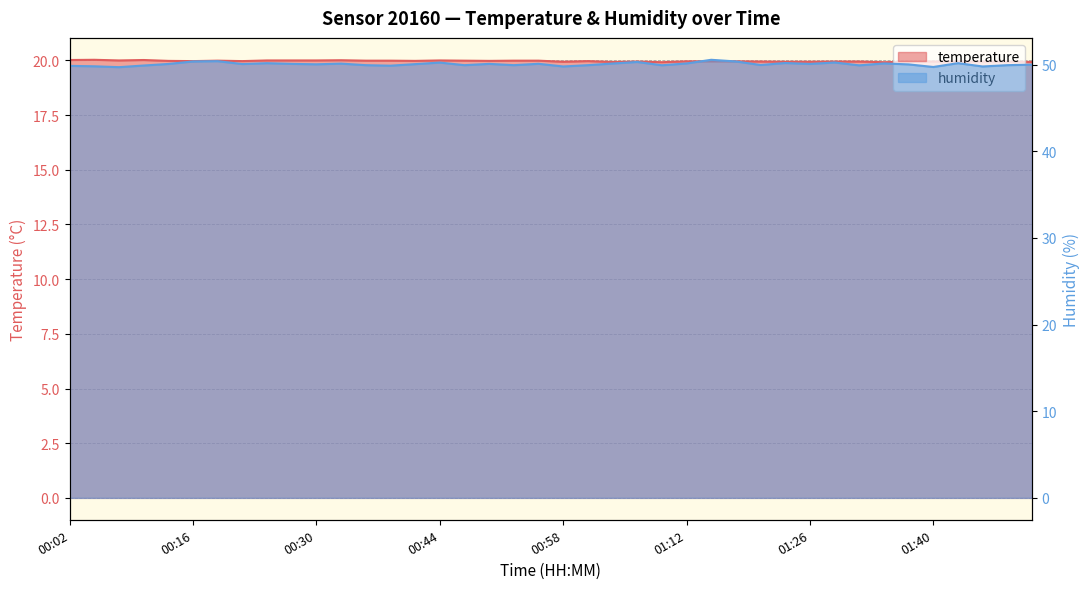

What is the label of the 22nd point from the left?

01:00